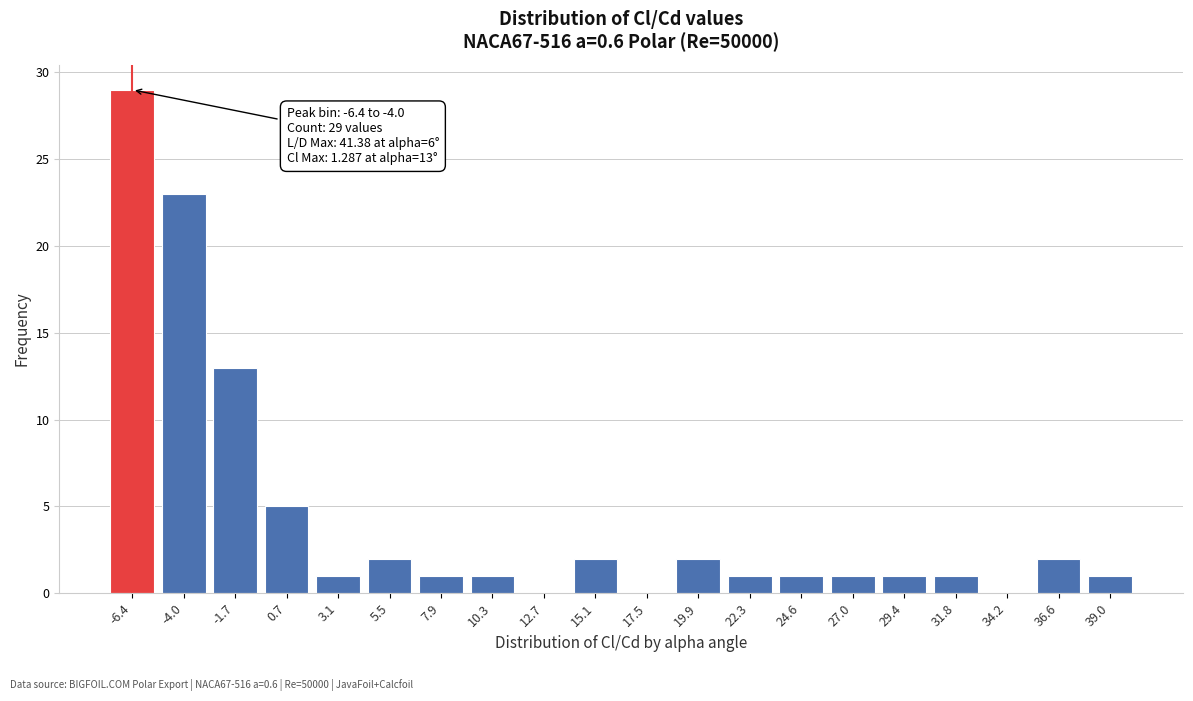

Reading left to right, list all the values displayed in this chart.

-6.4=29	-4.0=23	-1.7=13	0.7=5	3.1=1	5.5=2	7.9=1	10.3=1	12.7=0	15.1=2	17.5=0	19.9=2	22.3=1	24.6=1	27.0=1	29.4=1	31.8=1	34.2=0	36.6=2	39.0=1